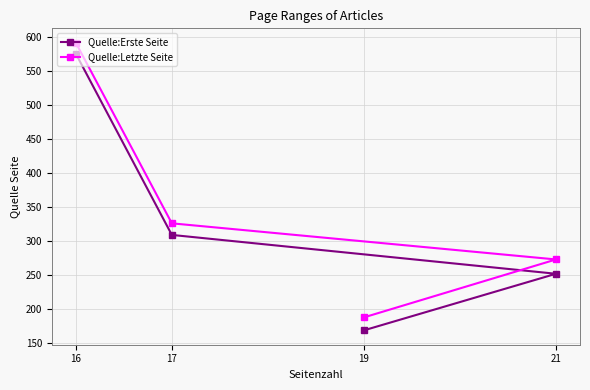

The value of Quelle:Letzte Seite at 17 is 326. True or false?

True